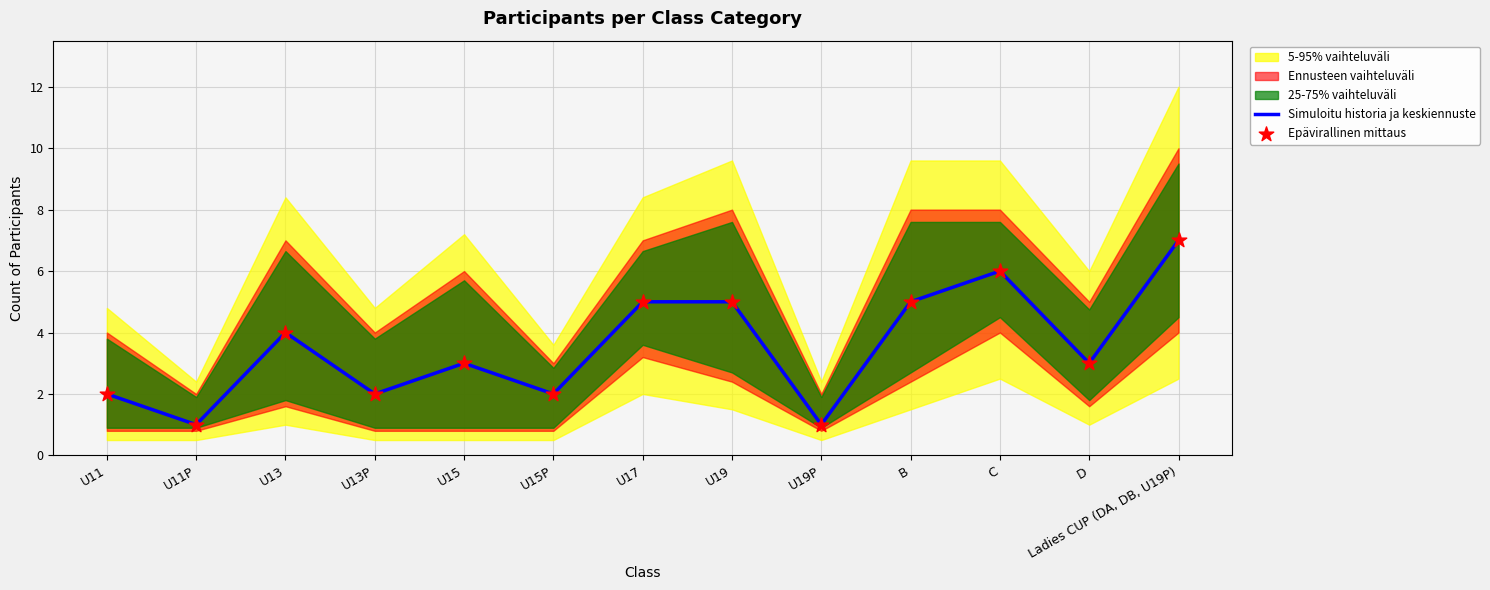

Which series has the largest total across all categories?

Simuloitu historia ja keskiennuste